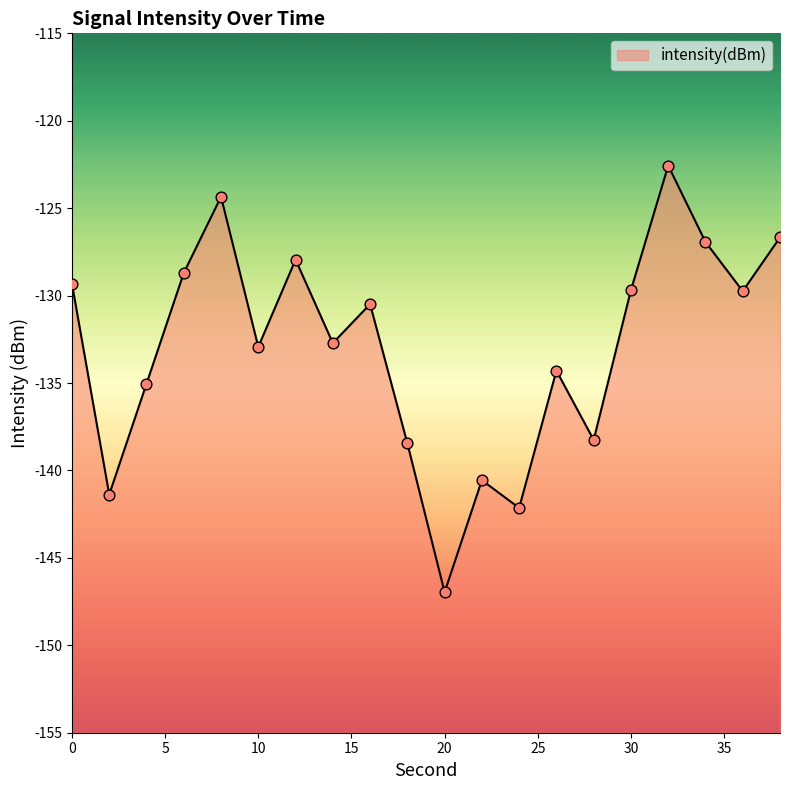

What is the change in value from 16 to 18?

-8.0